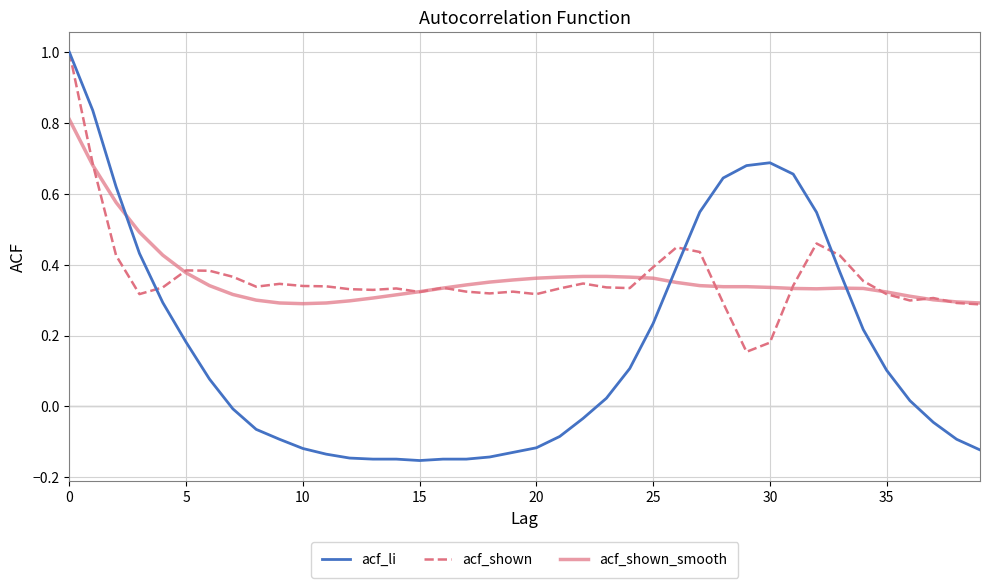

What are all the series names shown in the legend?

acf_li, acf_shown, acf_shown_smooth